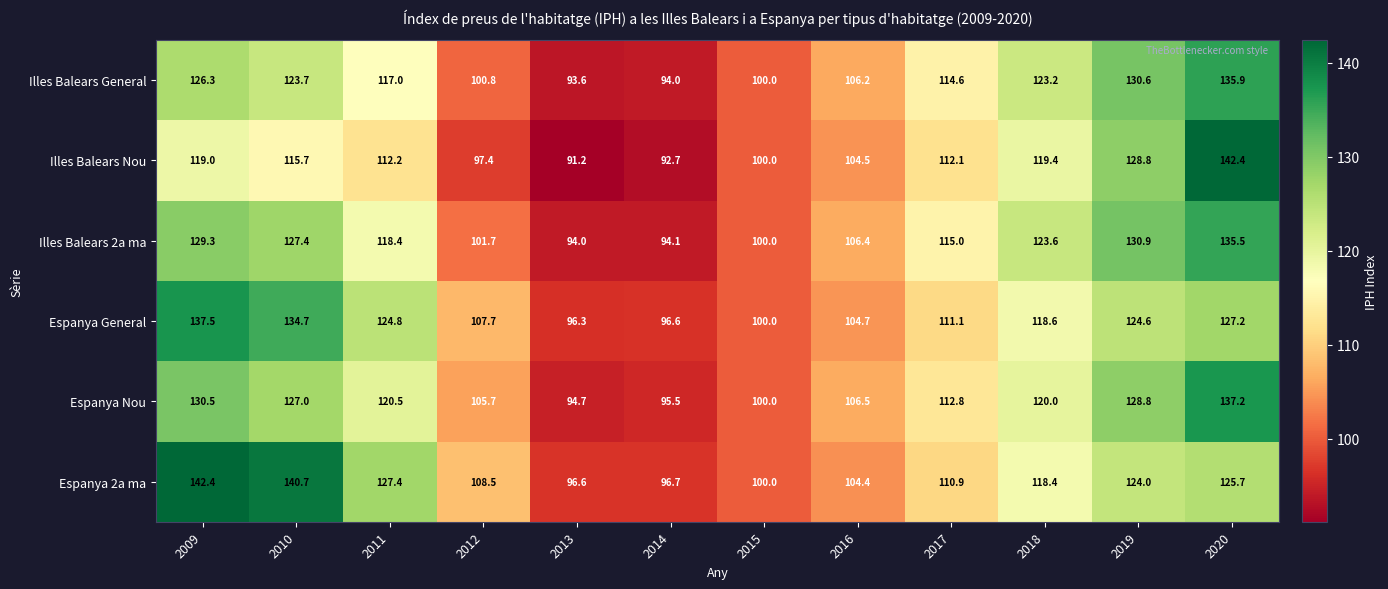

What is the difference between the Illes Balears General values at 2009 and 2015?

26.3